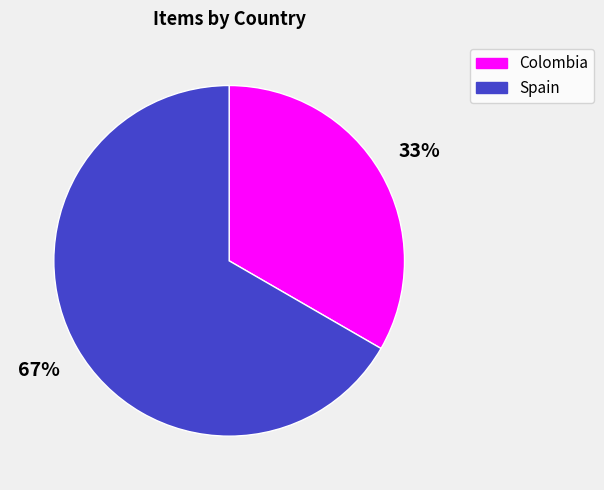

Does any single category account for the majority?

Yes